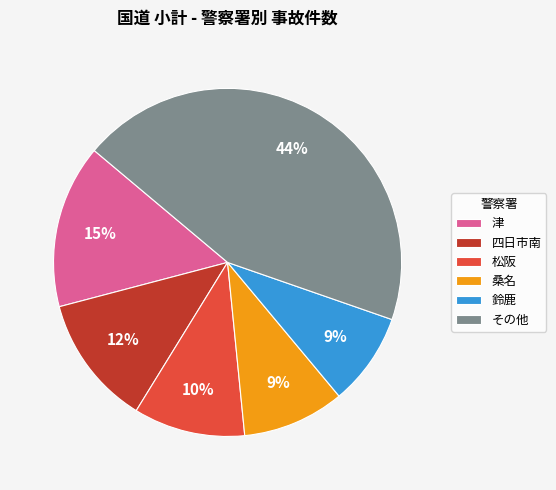

How many segments does this pie chart have?

6